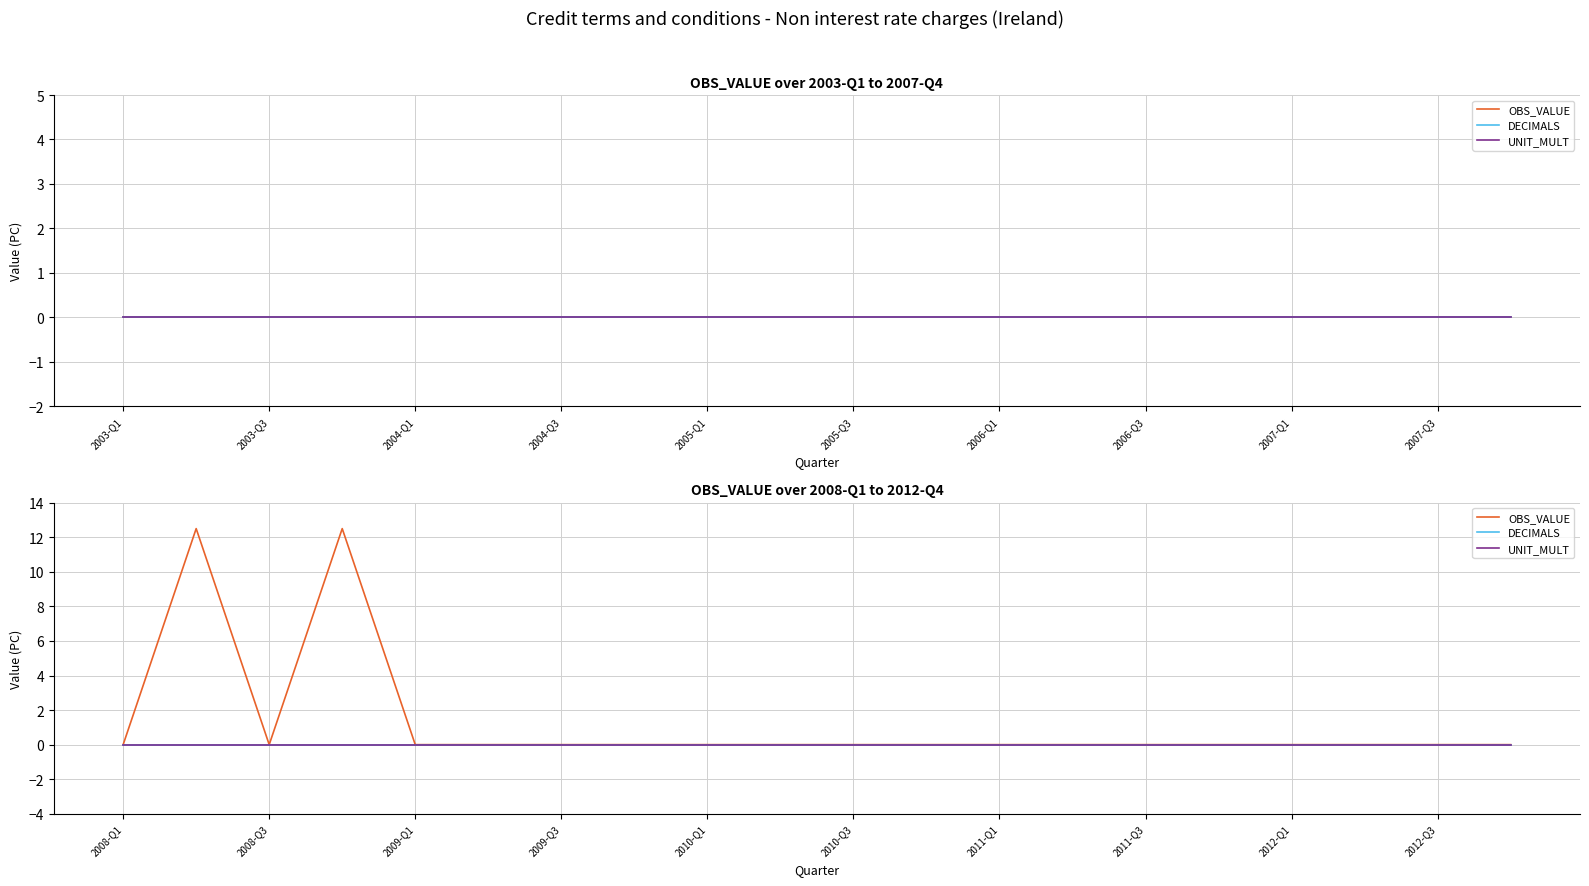

Between 16 and 17, which series saw the biggest shift?

OBS_VALUE